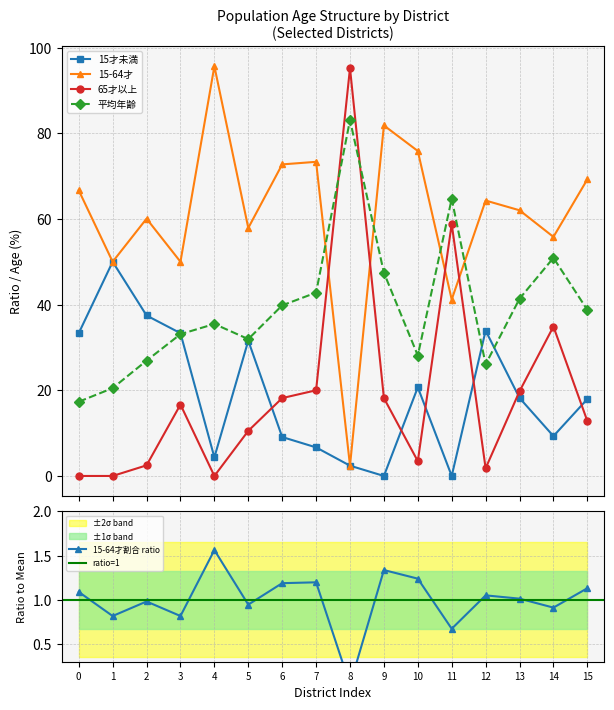

How many intersections are there between 平均年齢 and 15才未満割合?

3